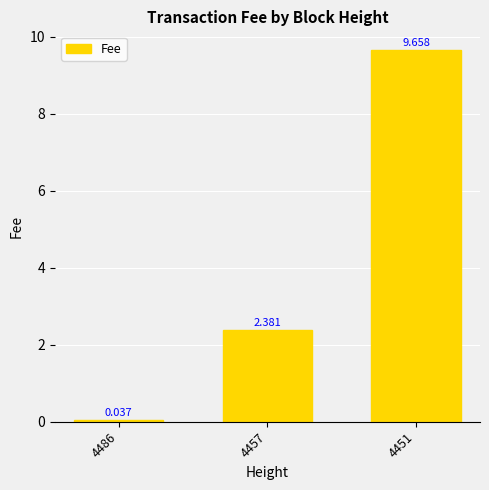

How many data points are above 2?

2